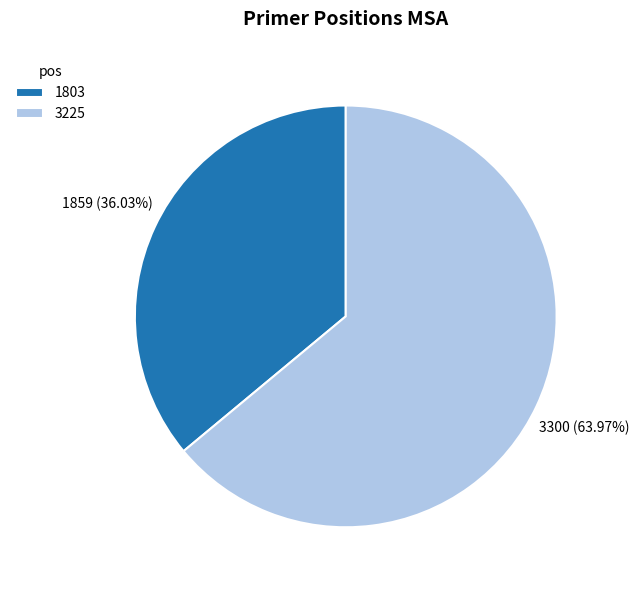

How many slices are in this pie chart?

2